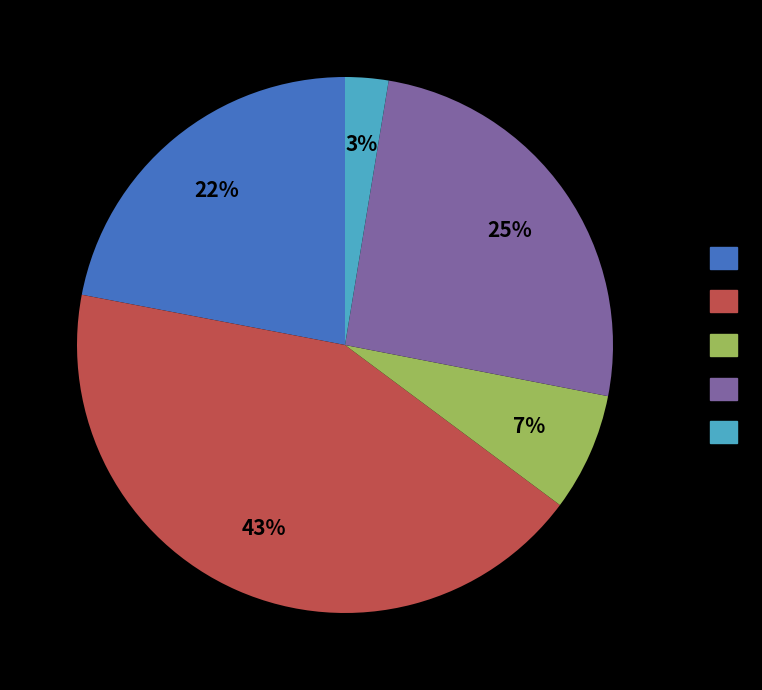

To the nearest percent, what is the average slice percentage?

20%